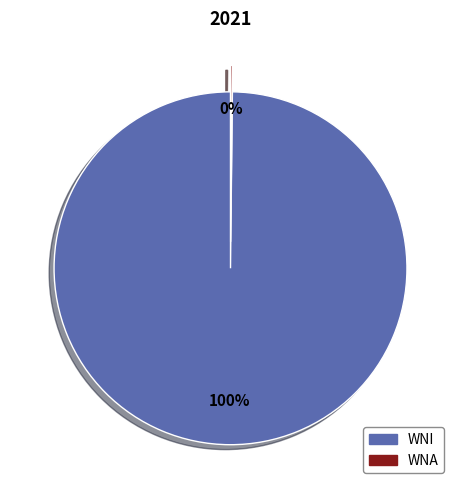

Is it true that WNI is 100% of the pie?

True